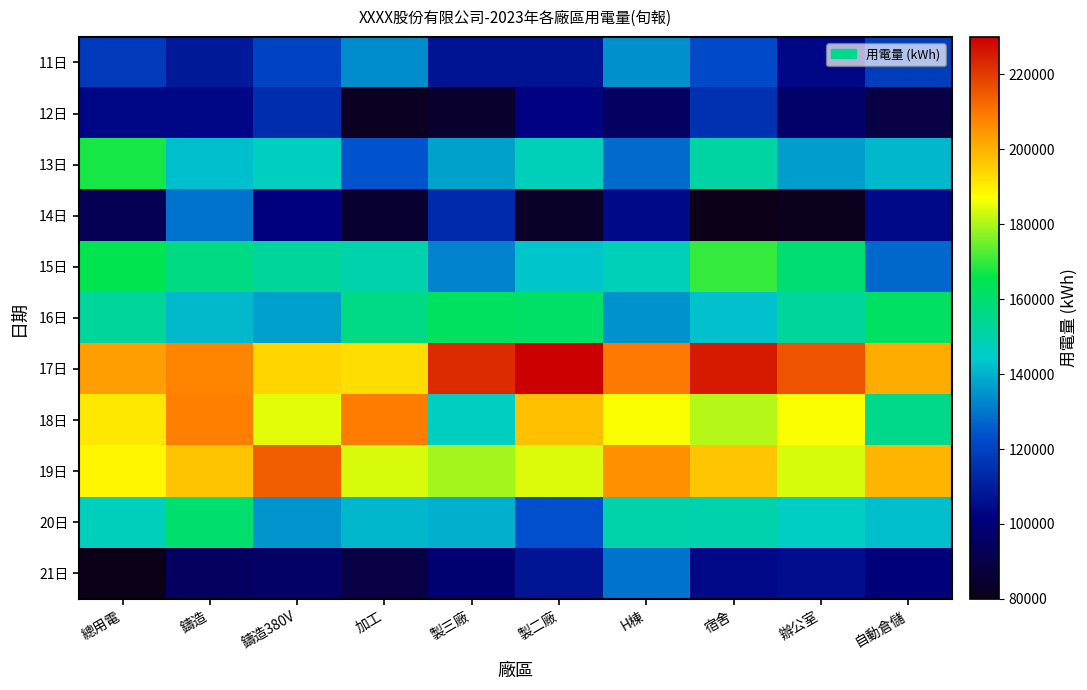

Reading right to left, extract all data points from this chart.

11日: 自動倉儲=118687.3	辦公室=103506.8	宿舍=122060.4	H棟=134237.1	製二廠=107036.8	製三廠=107036.6	加工=133394.4	鑄造380V=120264.2	鑄造=108474.9	總用電=117999.6
12日: 自動倉儲=89364.3	辦公室=96928.5	宿舍=115262.6	H棟=95356.4	製二廠=102114.6	製三廠=84675.1	加工=81849.7	鑄造380V=114178.3	鑄造=103563.0	總用電=103597.6
13日: 自動倉儲=141185.2	辦公室=136551.0	宿舍=151196.1	H棟=128295.7	製二廠=147224.5	製三廠=137394.9	加工=124189.4	鑄造380V=146573.5	鑄造=142174.0	總用電=167545.4
14日: 自動倉儲=104304.4	辦公室=81428.7	宿舍=80000.0	H棟=104484.5	製二廠=83038.9	製三廠=113689.7	加工=85485.9	鑄造380V=101149.1	鑄造=129135.7	總用電=92325.9
15日: 自動倉儲=127698.7	辦公室=159298.6	宿舍=170001.1	H棟=147234.7	製二廠=143346.6	製三廠=131966.5	加工=149627.8	鑄造380V=152409.6	鑄造=156714.8	總用電=165221.3
16日: 自動倉儲=161893.0	辦公室=152228.8	宿舍=142621.6	H棟=134671.5	製二廠=161229.0	製三廠=162724.8	加工=156435.0	鑄造380V=137106.0	鑄造=141483.6	總用電=152121.1
17日: 自動倉儲=200803.0	辦公室=215904.3	宿舍=225532.7	H棟=209399.6	製二廠=230000.0	製三廠=222667.6	加工=192536.6	鑄造380V=193884.7	鑄造=207694.9	總用電=203292.1
18日: 自動倉儲=155544.5	辦公室=186734.5	宿舍=180872.9	H棟=186663.8	製二廠=197686.6	製三廠=146061.9	加工=208827.7	鑄造380V=184820.7	鑄造=208428.6	總用電=190779.0
19日: 自動倉儲=199417.5	辦公室=183772.1	宿舍=196649.8	H棟=205449.5	製二廠=184192.1	製三廠=179591.1	加工=183944.4	鑄造380V=213886.9	鑄造=197075.2	總用電=188423.4
20日: 自動倉儲=142041.8	辦公室=145637.3	宿舍=149476.5	H棟=150002.4	製二廠=123607.9	製三廠=139679.0	加工=140645.7	鑄造380V=135029.8	鑄造=160090.3	總用電=147016.8
21日: 自動倉儲=100234.8	辦公室=105214.8	宿舍=103970.2	H棟=129644.3	製二廠=107412.3	製三廠=98932.2	加工=89317.4	鑄造380V=96210.8	鑄造=95041.8	總用電=80121.0